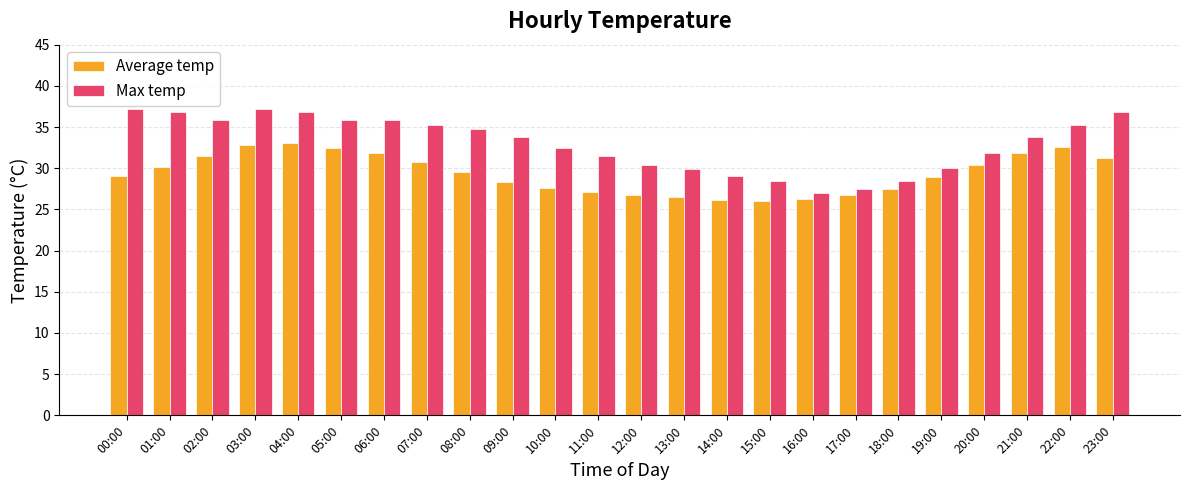

Rank the series by their maximum value, from lowest to highest.

Average temp, Max temp